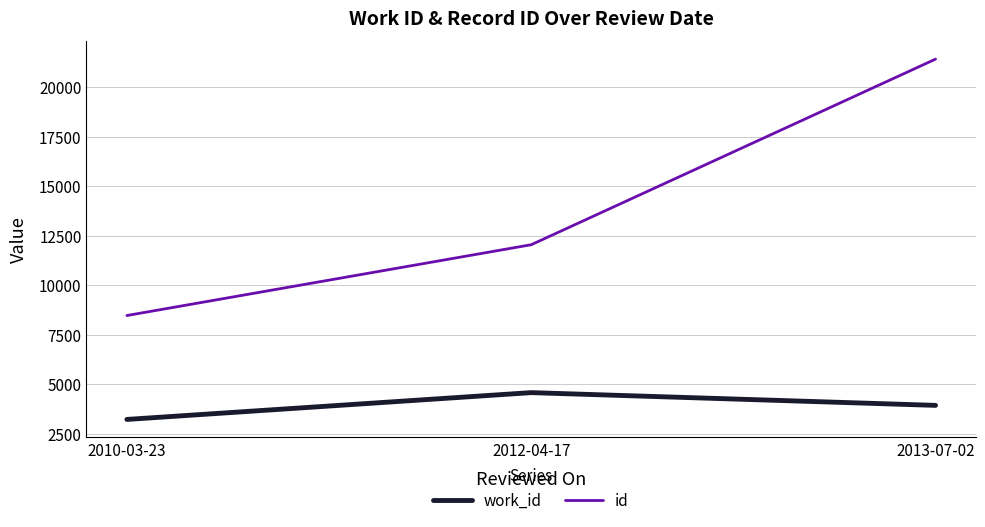

The value of id at 2013-07-02 is 21428. True or false?

True